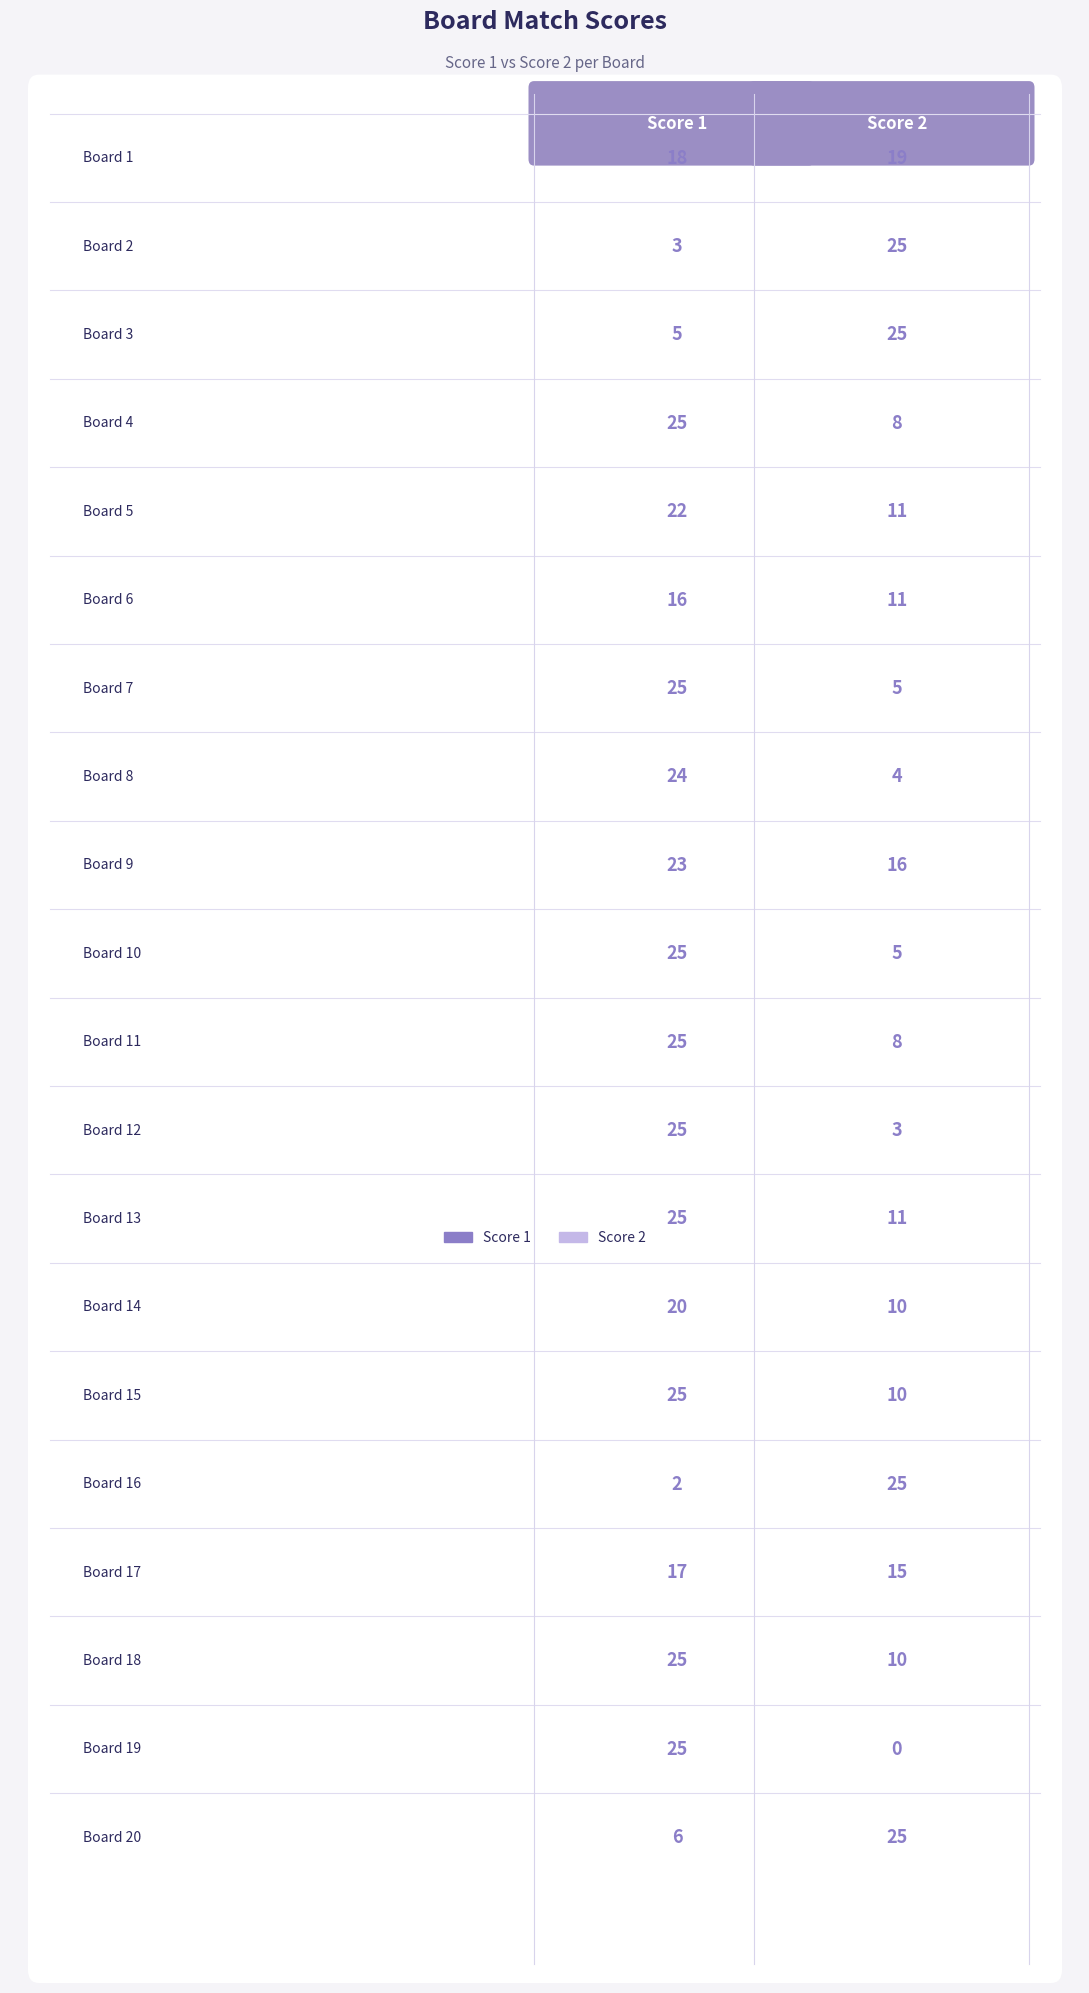

At how many categories does at least one series exceed 9?

20